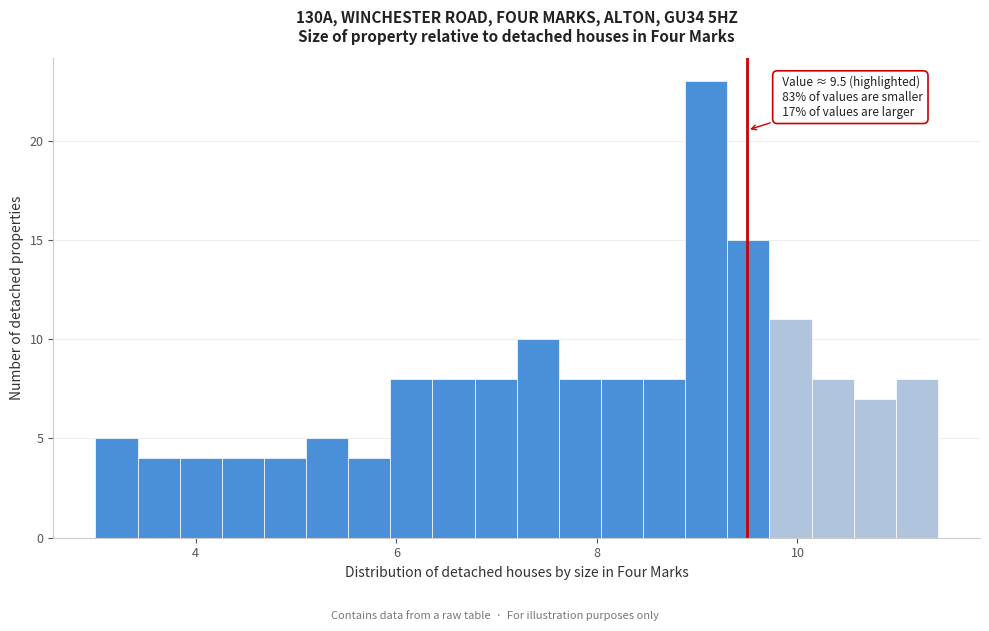

Read against the x-axis, roughly where is the centre of the tallest bar?

9.0